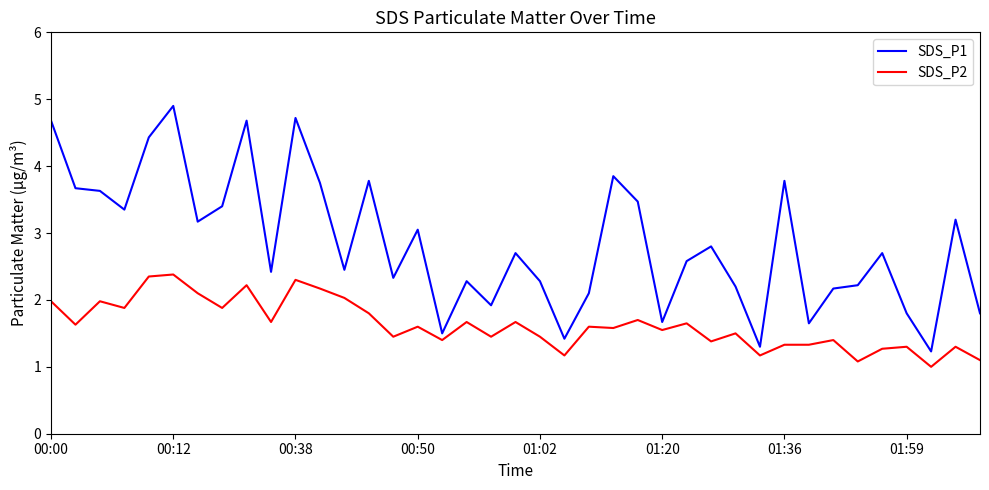

Which series has the largest total across all categories?

SDS_P1